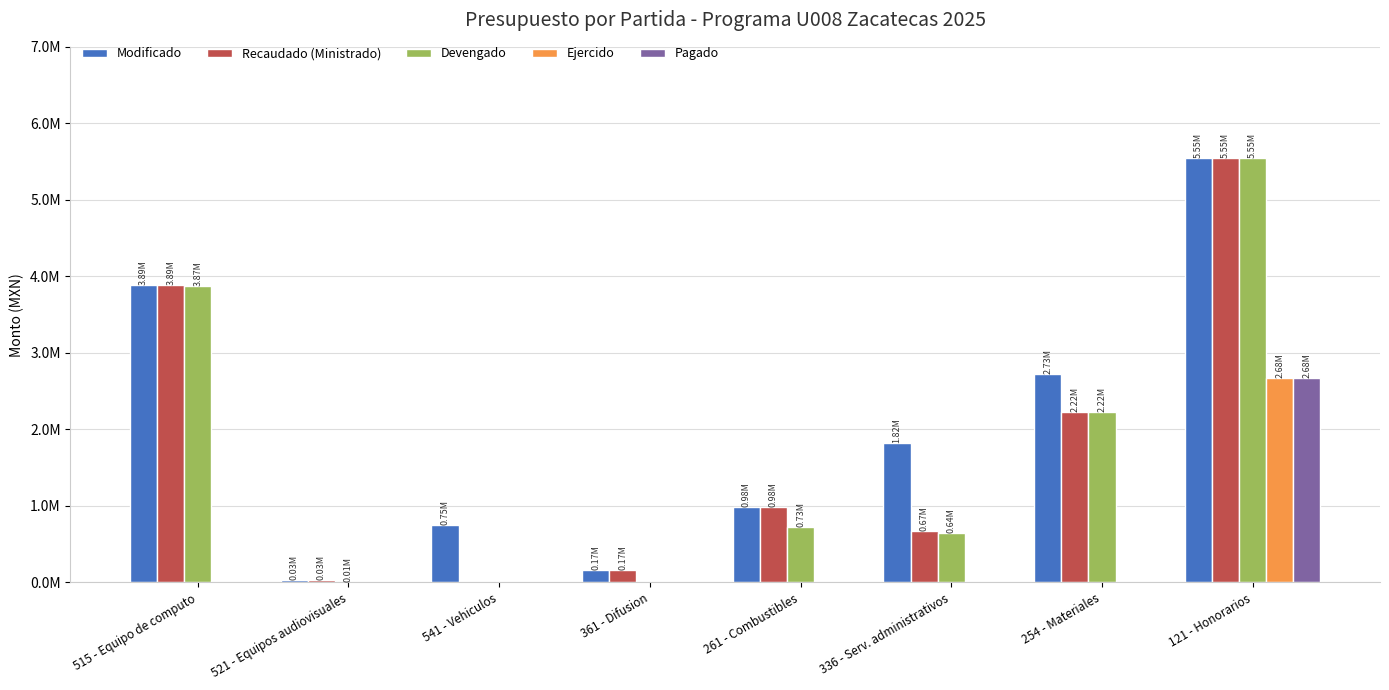

The Devengado series shows 5551232.0 at 121 - Honorarios. True or false?

True